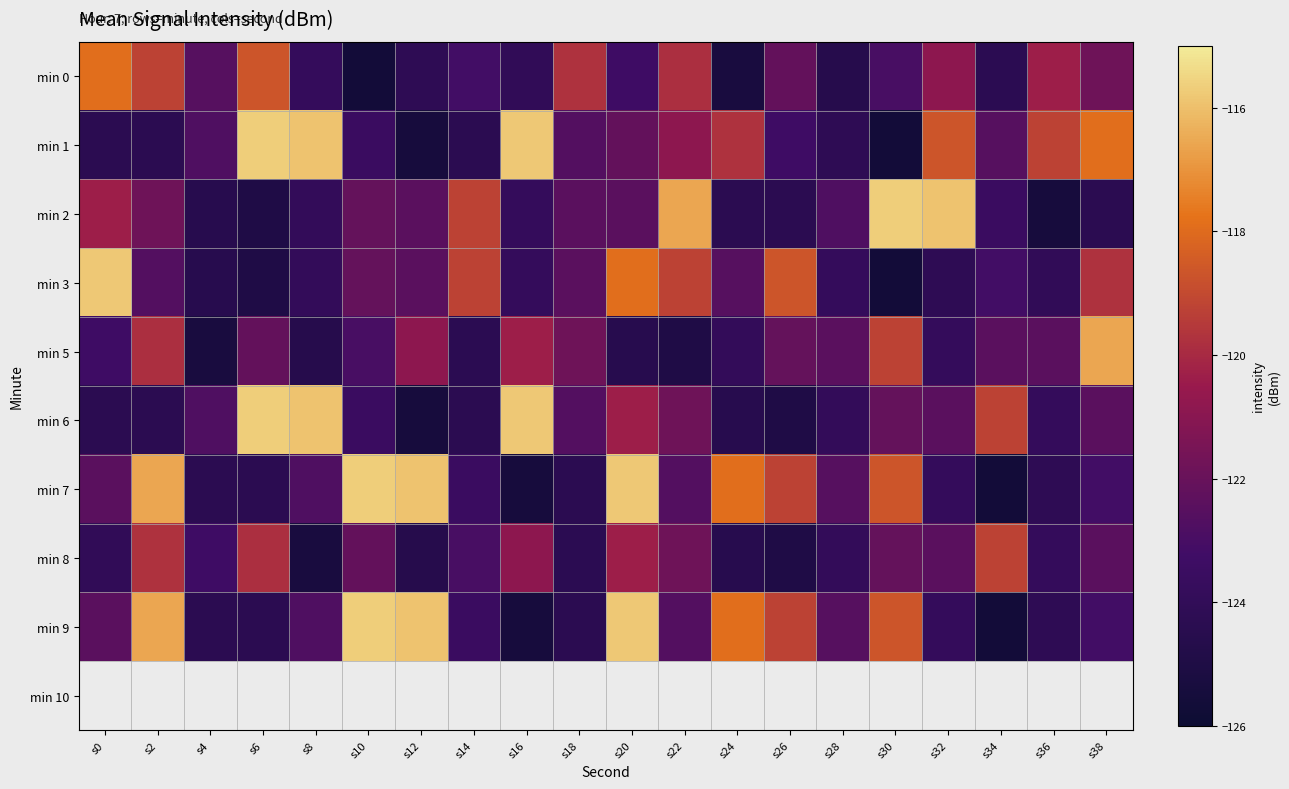

Between s0 and s34, which series saw the biggest shift?

min 3